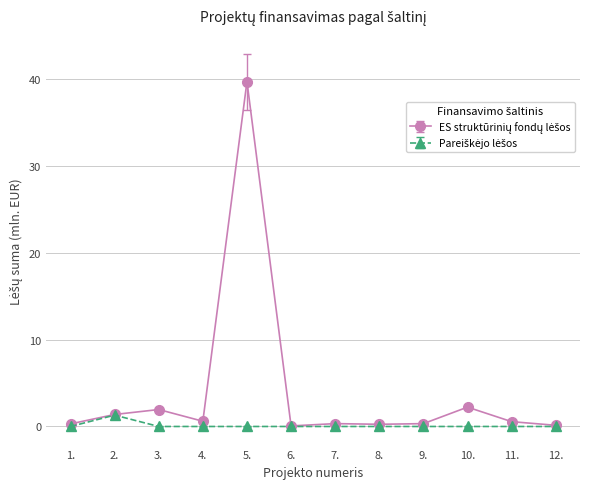

What is the difference between the maximum and minimum values in the ES struktūrinių fondų lėšos series?

39.6